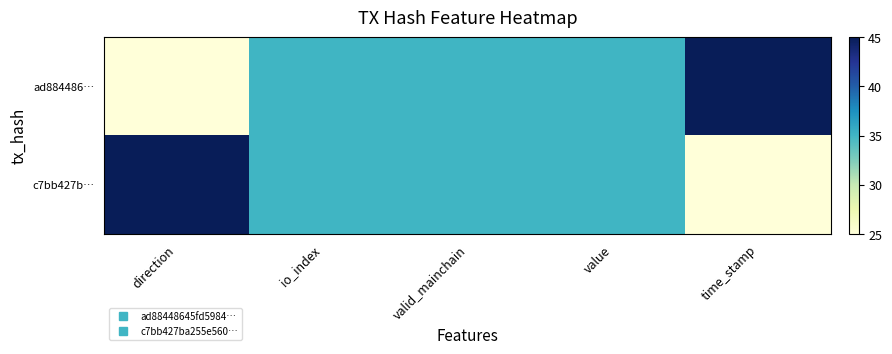

Reading right to left, extract all data points from this chart.

ad884486…: time_stamp=45	value=35	valid_mainchain=35	io_index=35	direction=25
c7bb427b…: time_stamp=25	value=35	valid_mainchain=35	io_index=35	direction=45